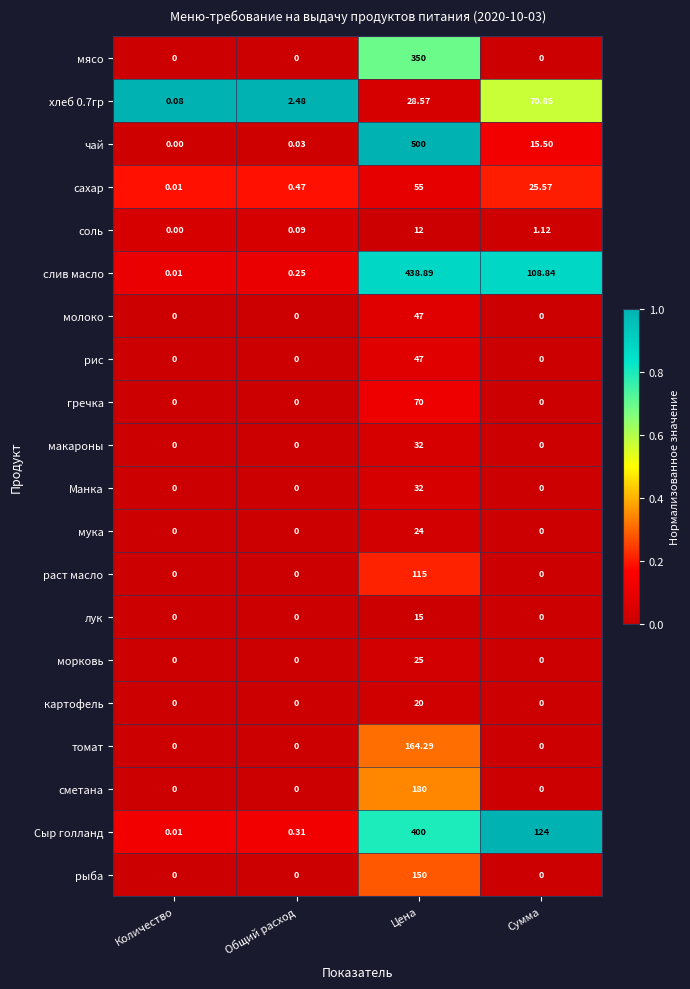

At which label does Сыр голланд reach its minimum?

Количество